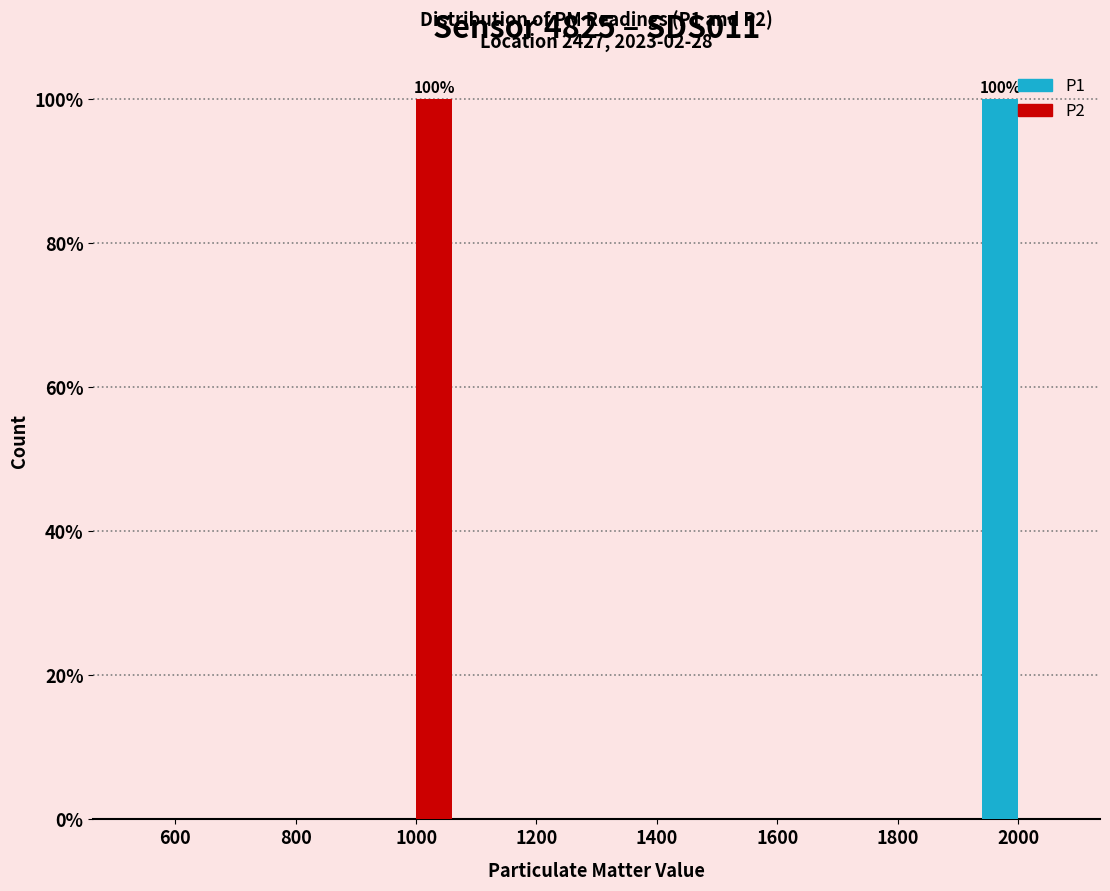

Between 1000 and 1200, which series saw the biggest shift?

P2